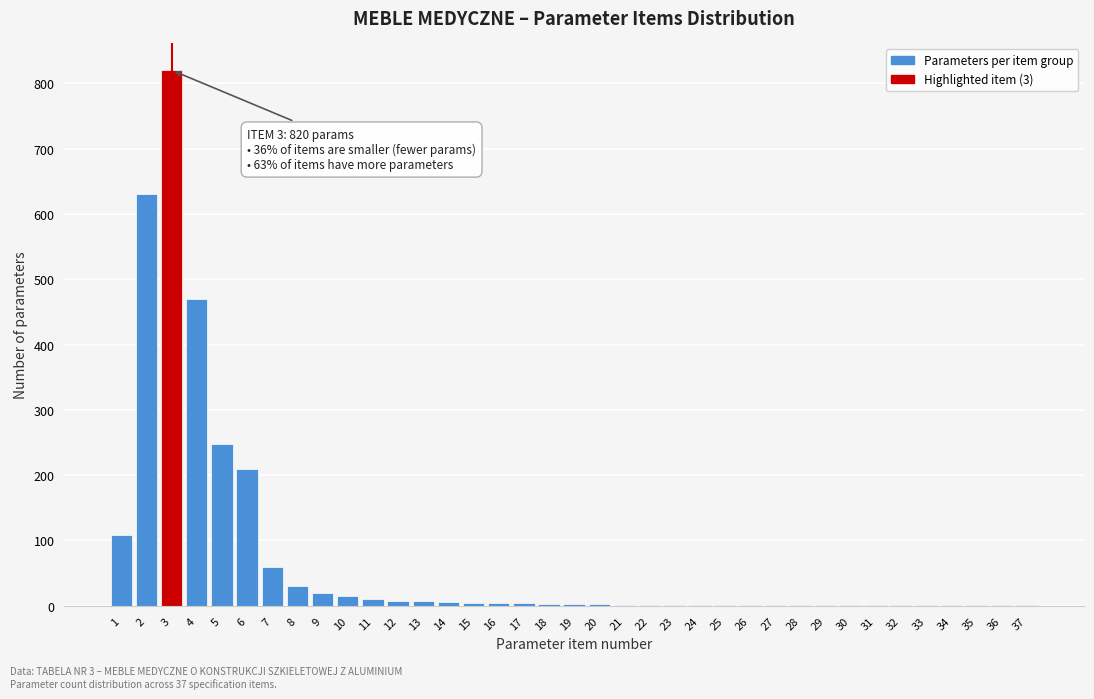

What is the sum of all values?

2686